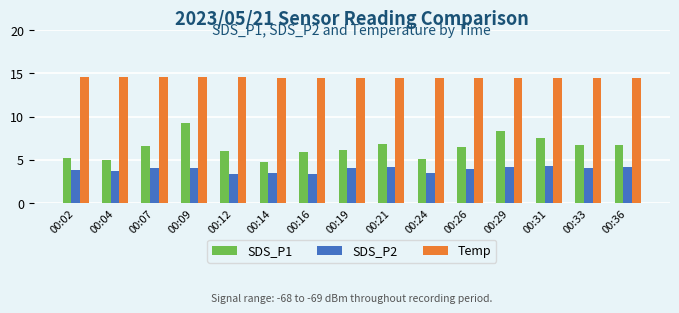

The value of SDS_P1 at 00:16 is 1.9. True or false?

False